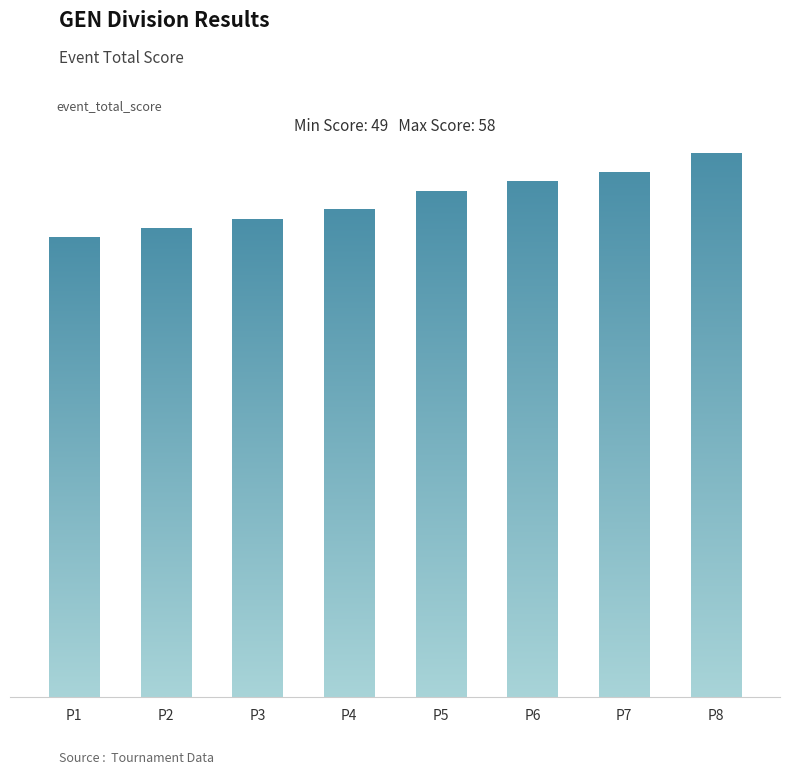

What is the difference between the maximum and minimum values?

9